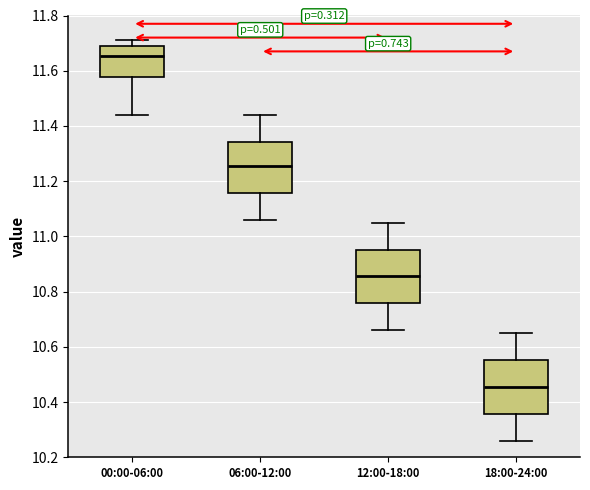

Which box's median line is the highest?

00:00-06:00